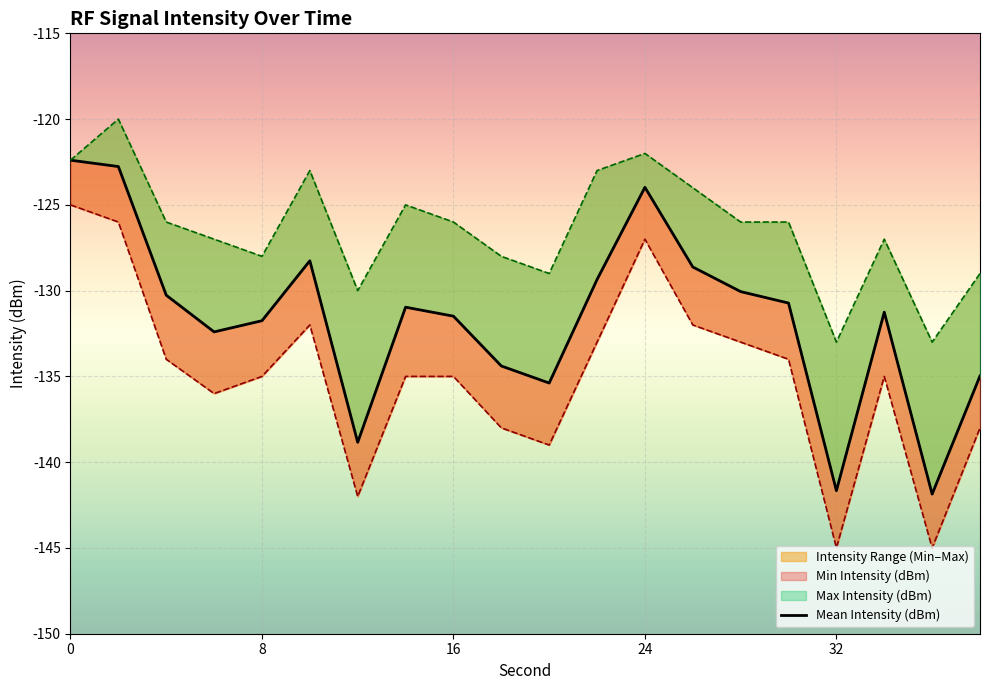

How many lines are shown in the chart?

1